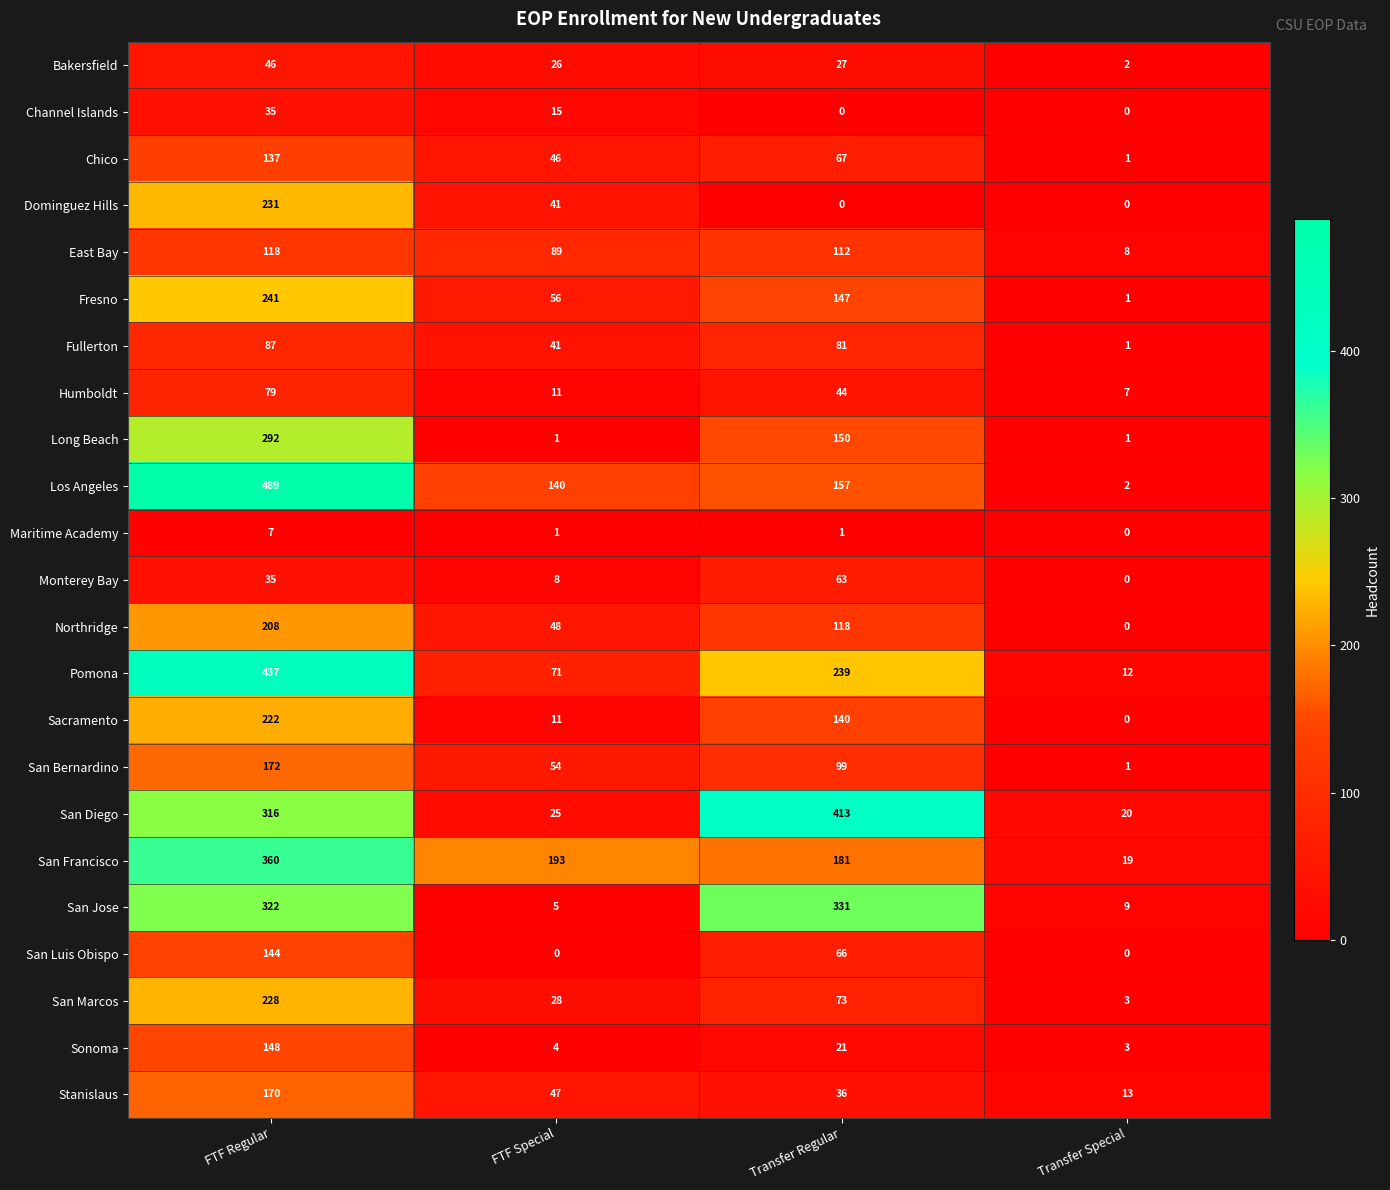

The Long Beach series shows 292 at FTF Regular. True or false?

True